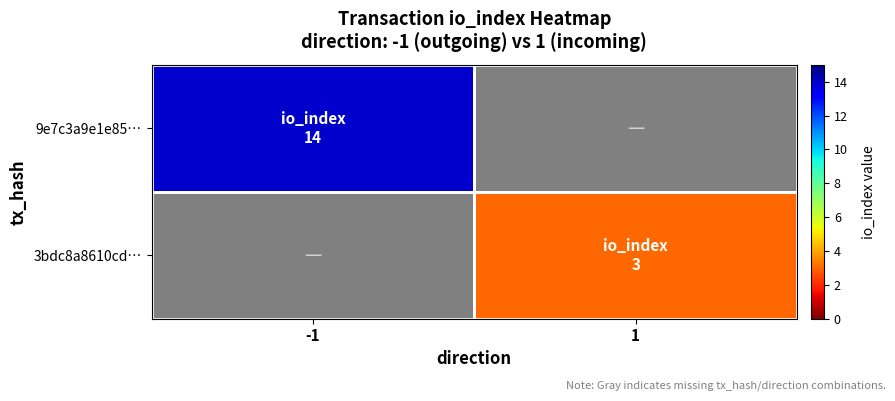

At which category does the chart reach its peak across all series?

-1